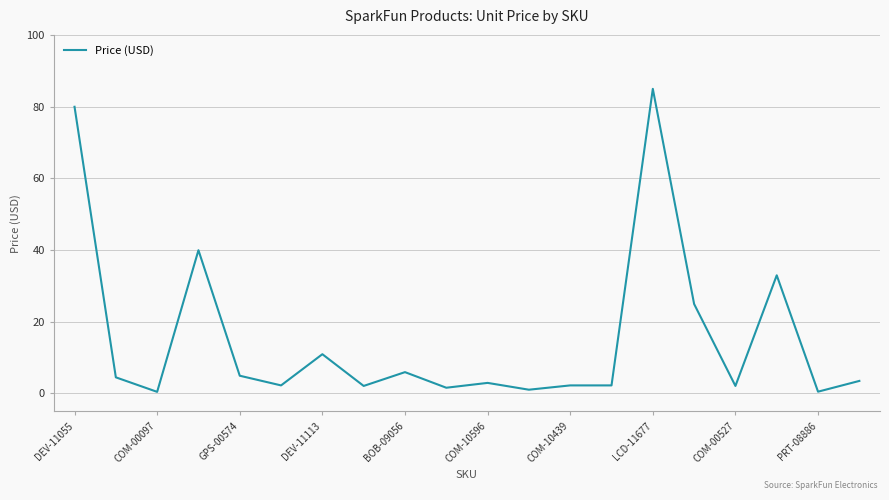

What is the difference between the maximum and minimum values?

84.5